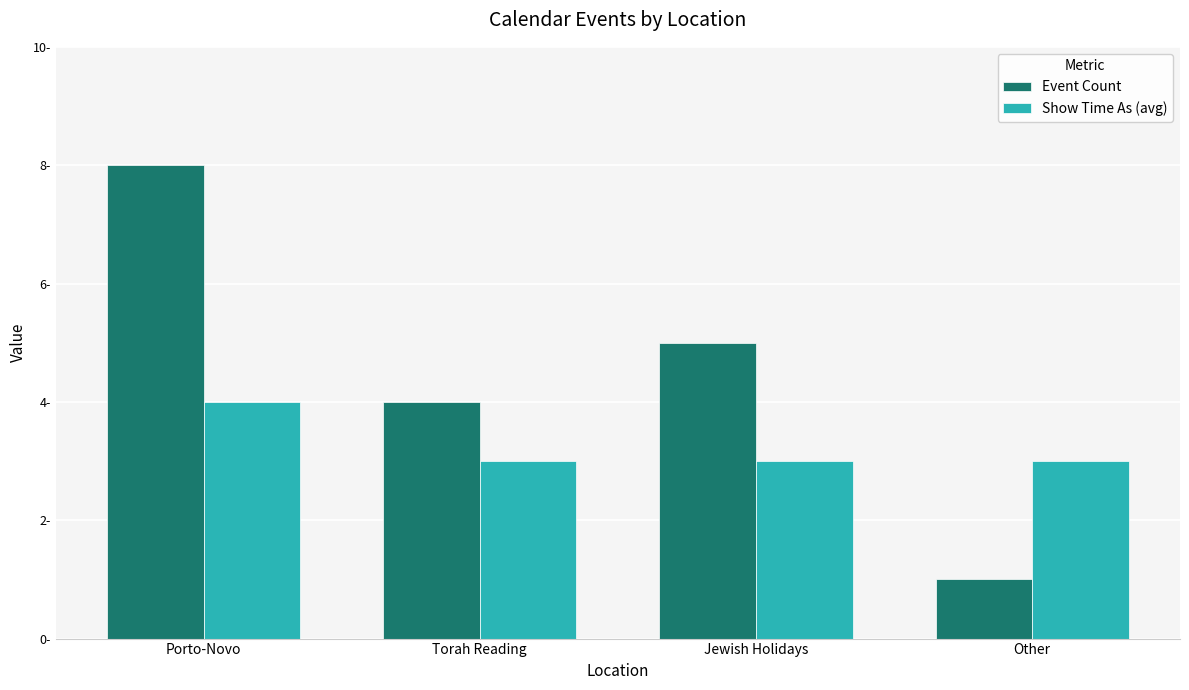

List the series in order of their peak value, lowest first.

Show Time As (avg), Event Count